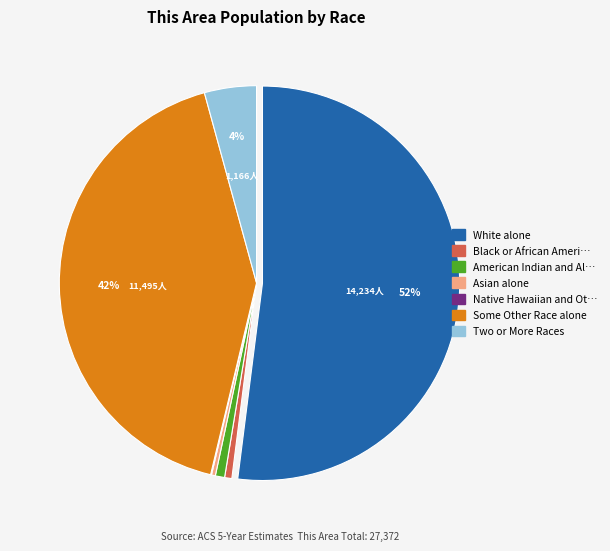

Is there a majority slice in this chart?

Yes